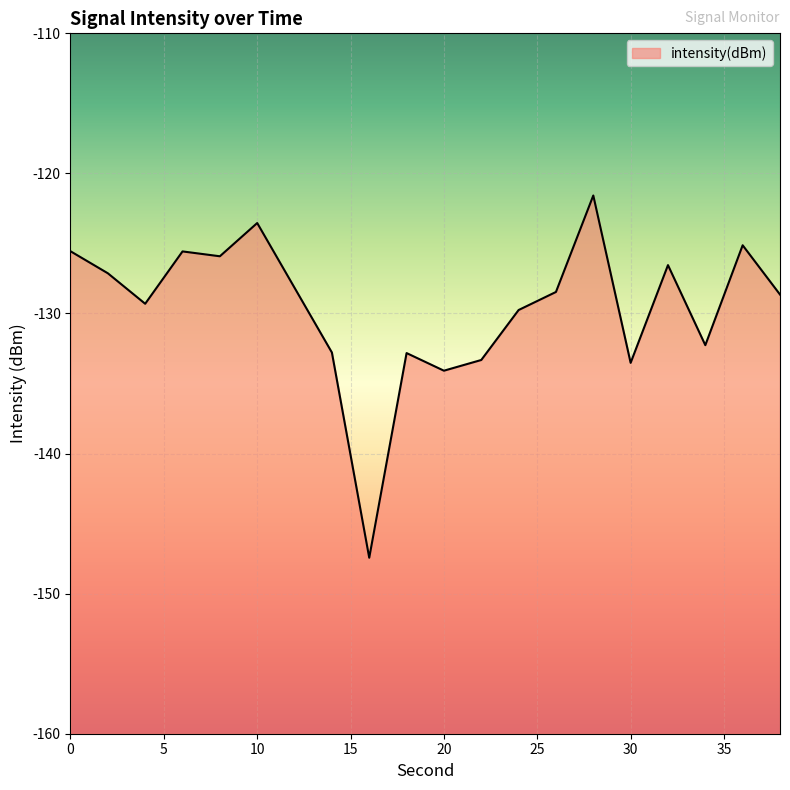

At which label is the value closest to -134?

20